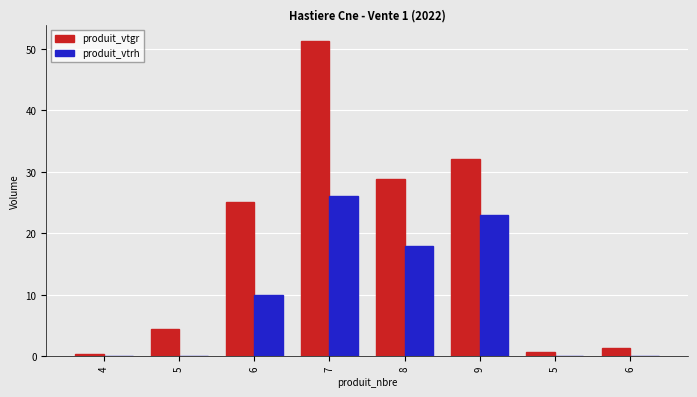

How many groups of bars are there?

8